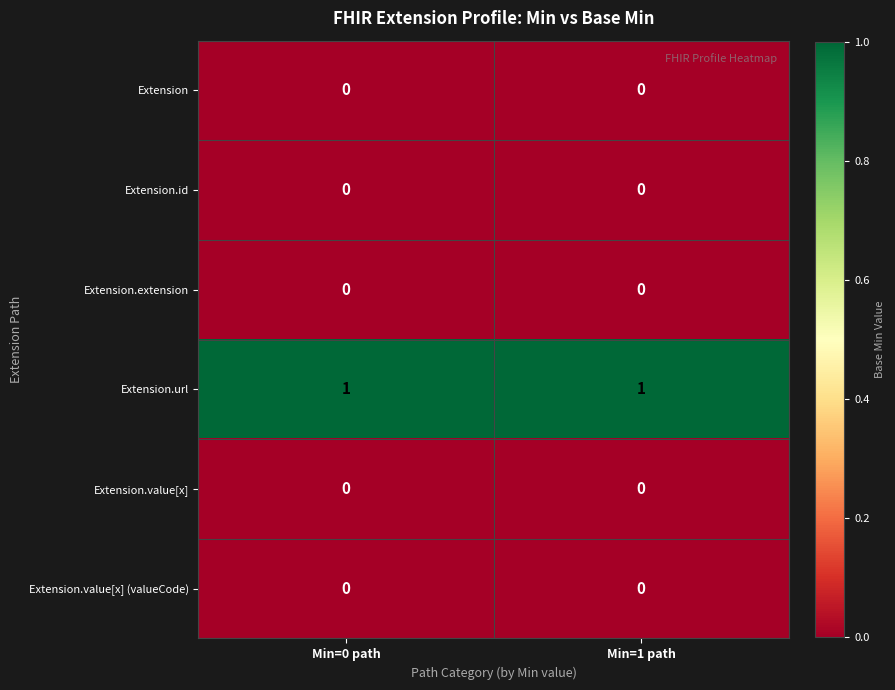

The Extension.extension series shows 0 at Min=1 path. True or false?

True